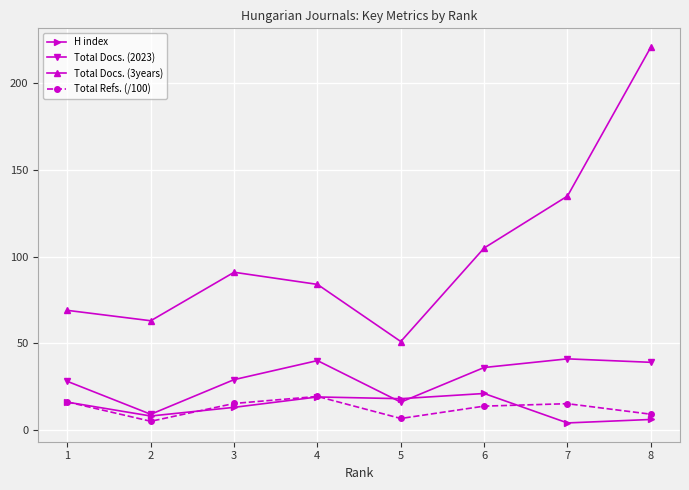

What is the minimum value for Total Refs. (/100)?

5.0